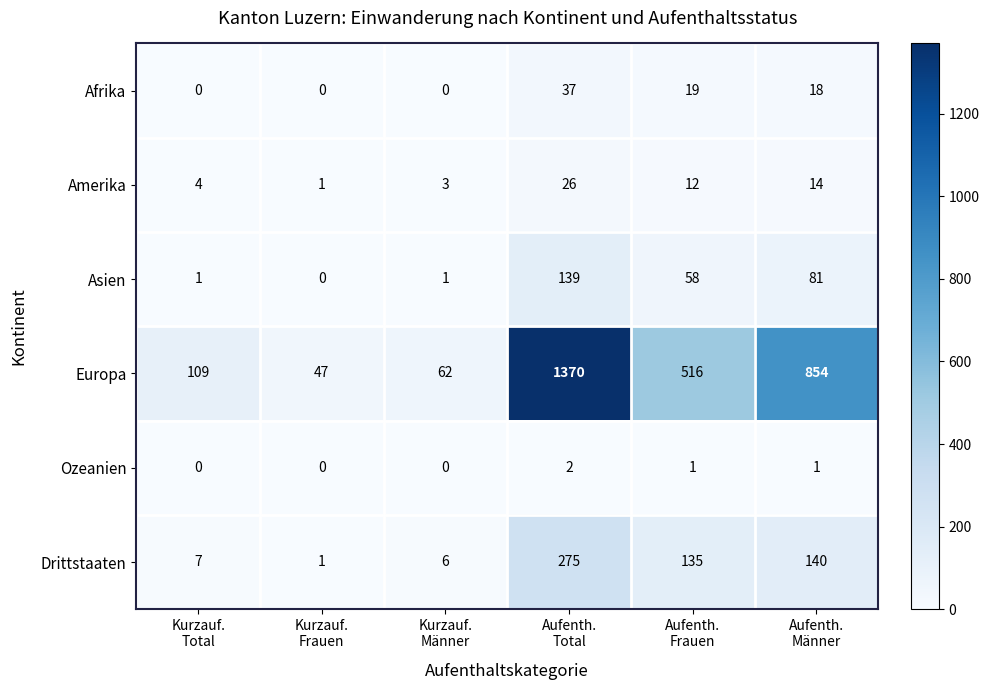

Which series has the largest total across all categories?

Europa